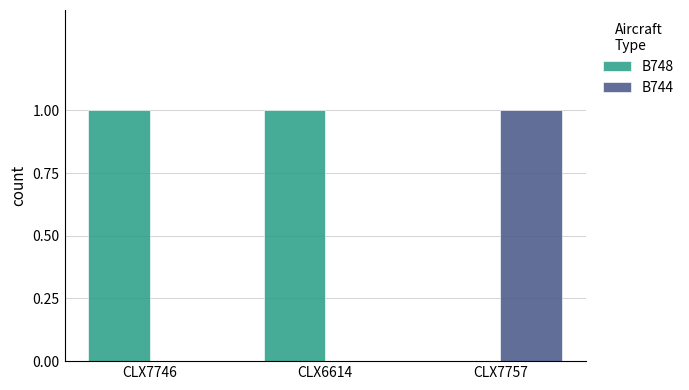

Is the value of B744 at CLX7746 greater than the value of B748 at CLX7746?

No